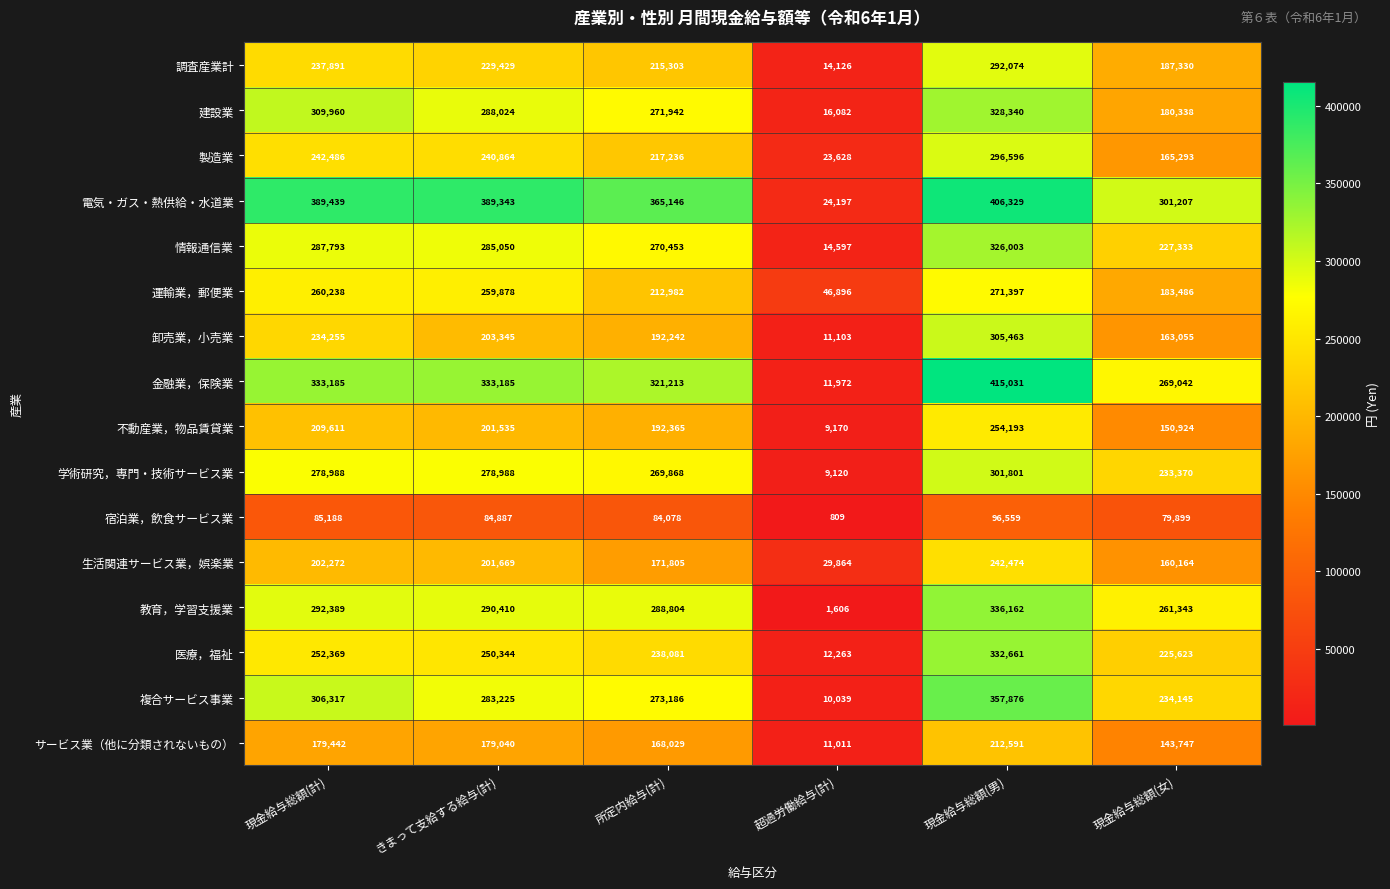

What is the maximum value shown in the chart?

415031